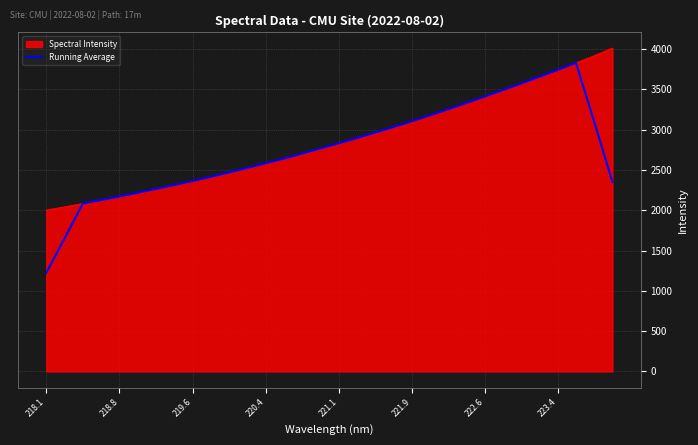

What is the smallest value displayed?

1224.9